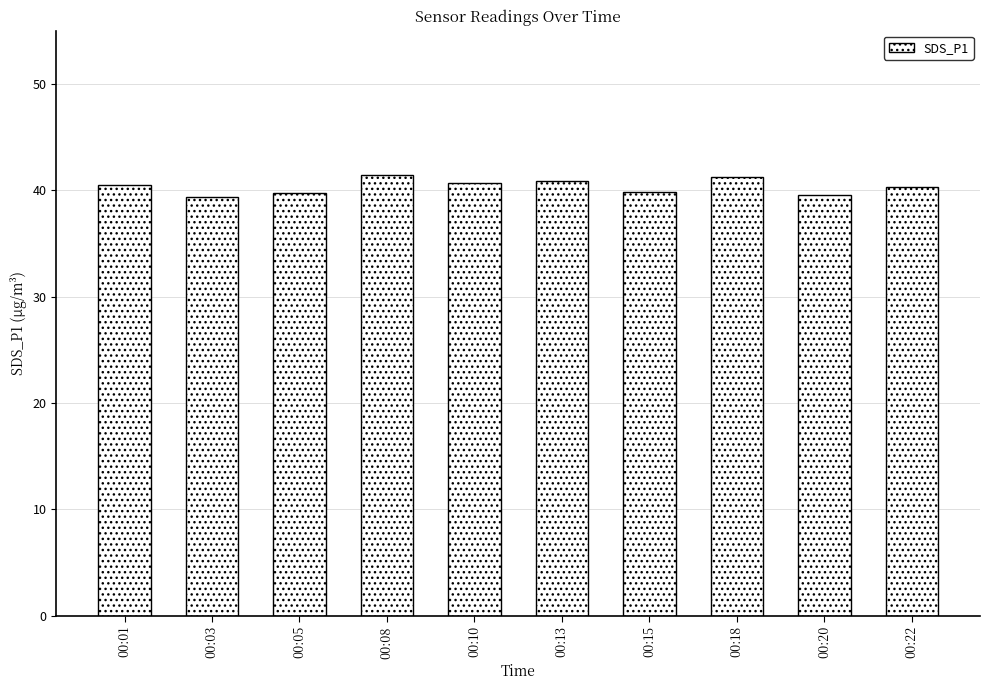

How many bars are there in total?

10